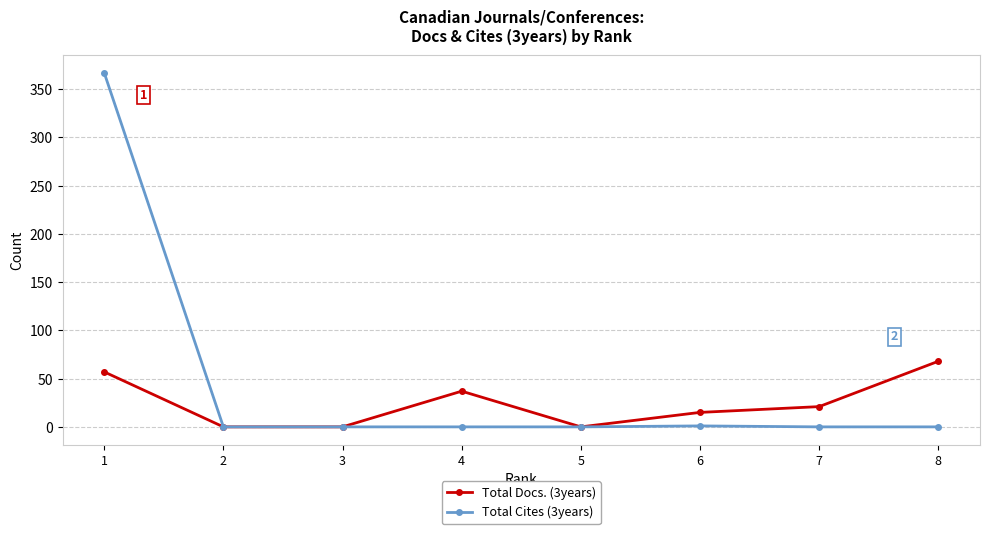

Which series has the largest total across all categories?

Total Cites (3years)